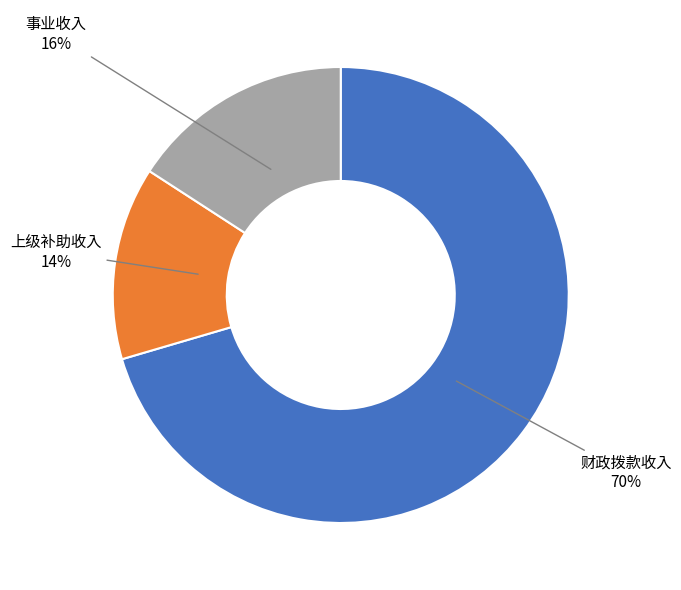

Count the number of slices in the pie.

3